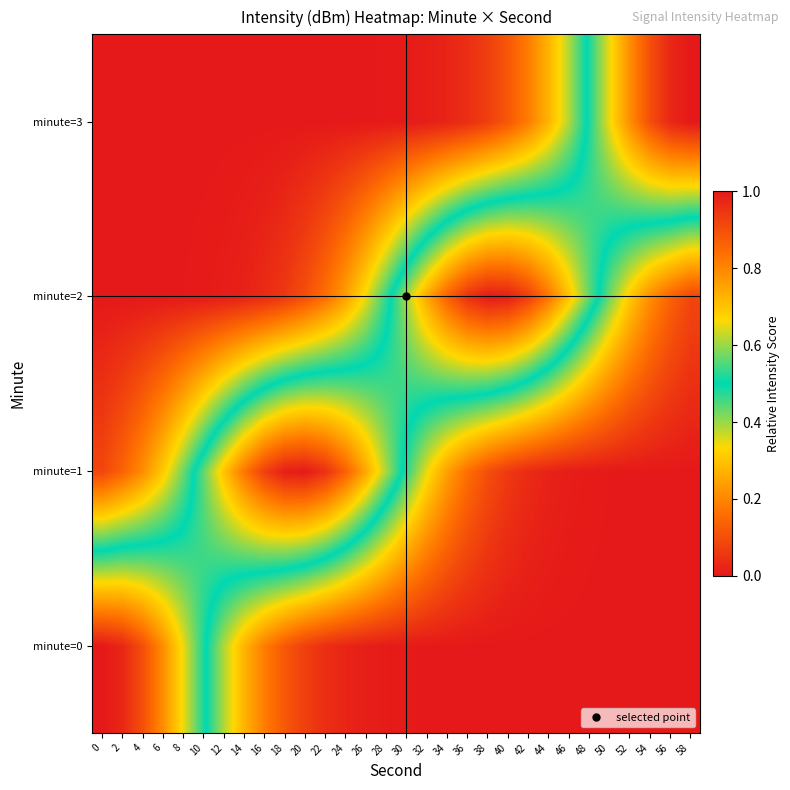

Reading right to left, transcribe all the data shown in this chart.

minute=0: 58=0.0	56=0.0	54=0.0	52=0.0	50=0.0	48=0.0	46=0.0	44=0.0	42=0.0	40=0.0	38=0.0	36=0.0	34=0.0	32=0.0	30=0.0	28=0.0	26=0.0	24=0.0	22=0.0	20=0.1	18=0.1	16=0.2	14=0.3	12=0.4	10=0.5	8=0.7	6=0.8	4=0.9	2=1.0	0=1.0
minute=1: 58=0.0	56=0.0	54=0.0	52=0.0	50=0.0	48=0.0	46=0.0	44=0.0	42=0.0	40=0.1	38=0.1	36=0.2	34=0.2	32=0.3	30=0.5	28=0.6	26=0.7	24=0.9	22=1.0	20=1.0	18=1.0	16=0.9	14=0.8	12=0.7	10=0.6	8=0.4	6=0.3	4=0.2	2=0.1	0=0.1
minute=2: 58=0.1	56=0.1	54=0.2	52=0.3	50=0.4	48=0.6	46=0.7	44=0.8	42=0.9	40=1.0	38=1.0	36=1.0	34=0.9	32=0.7	30=0.6	28=0.5	26=0.3	24=0.2	22=0.2	20=0.1	18=0.1	16=0.0	14=0.0	12=0.0	10=0.0	8=0.0	6=0.0	4=0.0	2=0.0	0=0.0
minute=3: 58=1.0	56=1.0	54=0.9	52=0.8	50=0.7	48=0.5	46=0.4	44=0.3	42=0.2	40=0.1	38=0.1	36=0.0	34=0.0	32=0.0	30=0.0	28=0.0	26=0.0	24=0.0	22=0.0	20=0.0	18=0.0	16=0.0	14=0.0	12=0.0	10=0.0	8=0.0	6=0.0	4=0.0	2=0.0	0=0.0